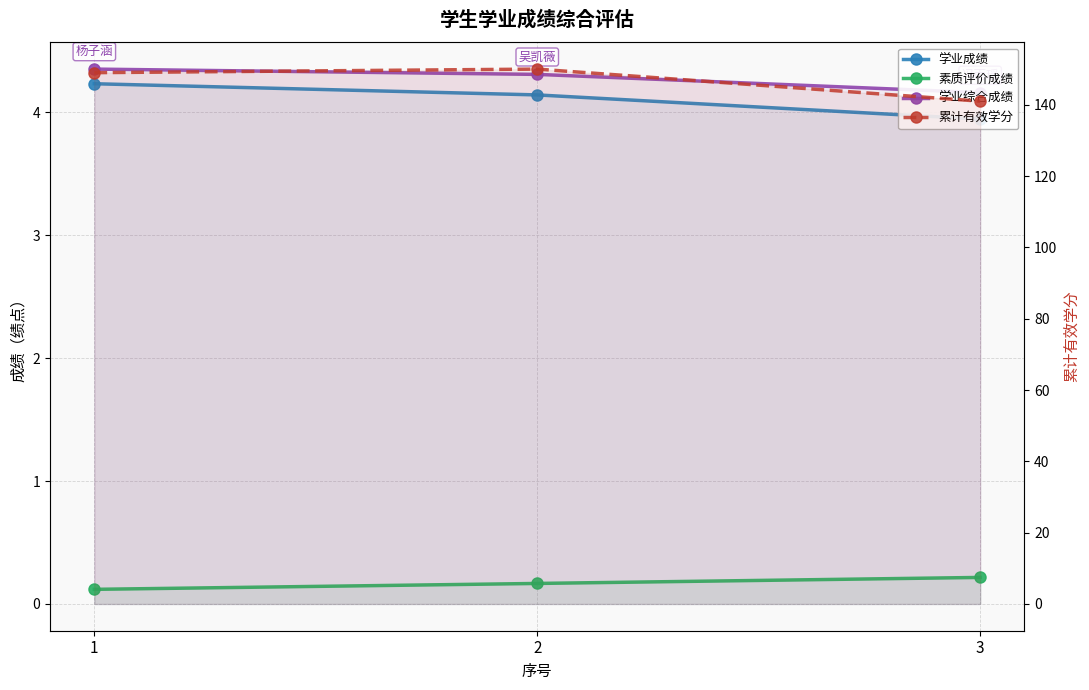

What is the smallest value displayed?

0.1